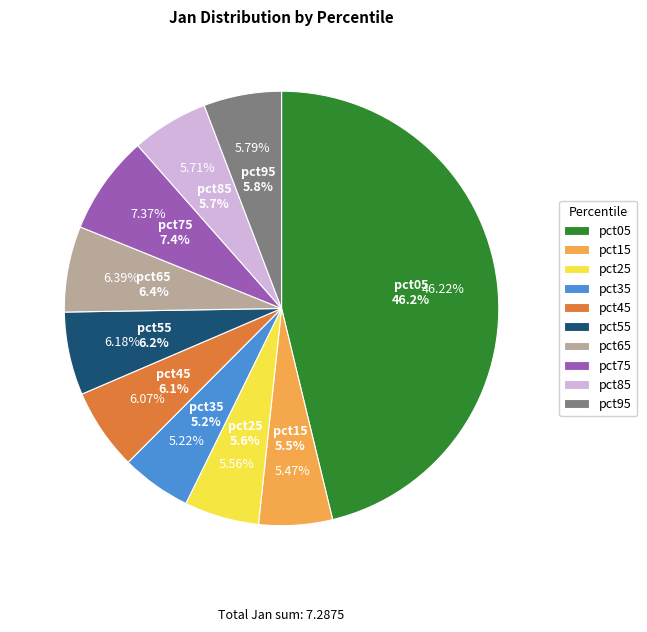

Which has a higher value, pct05 or pct15?

pct05